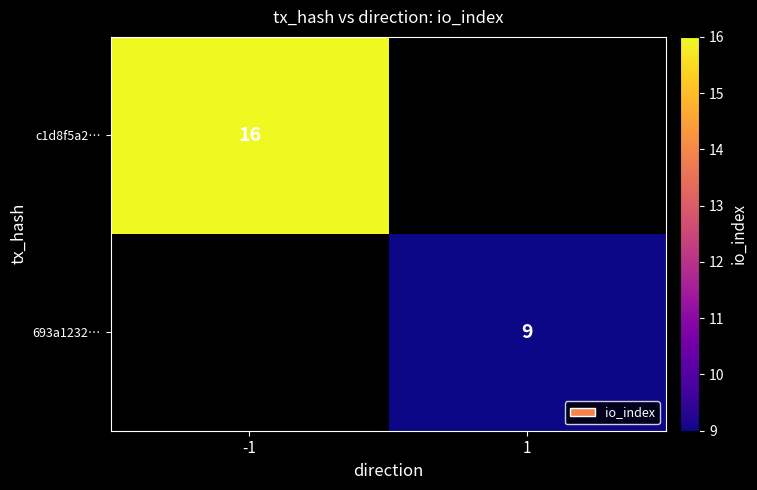

True or false: c1d8f5a2… has a value of 27 at -1.

False